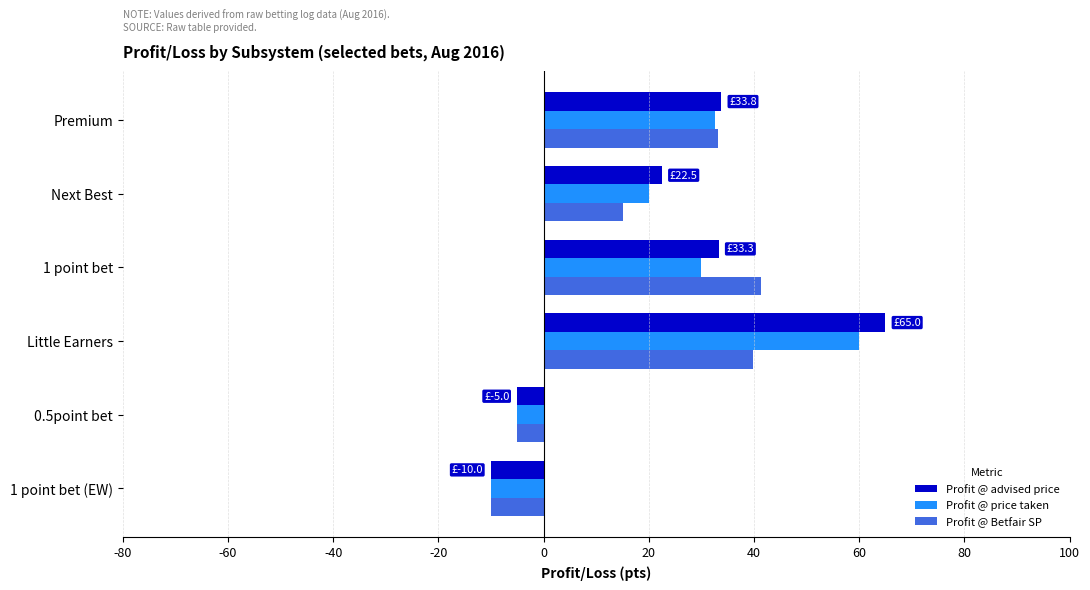

Which series has the largest range (max minus min)?

Profit @ advised price